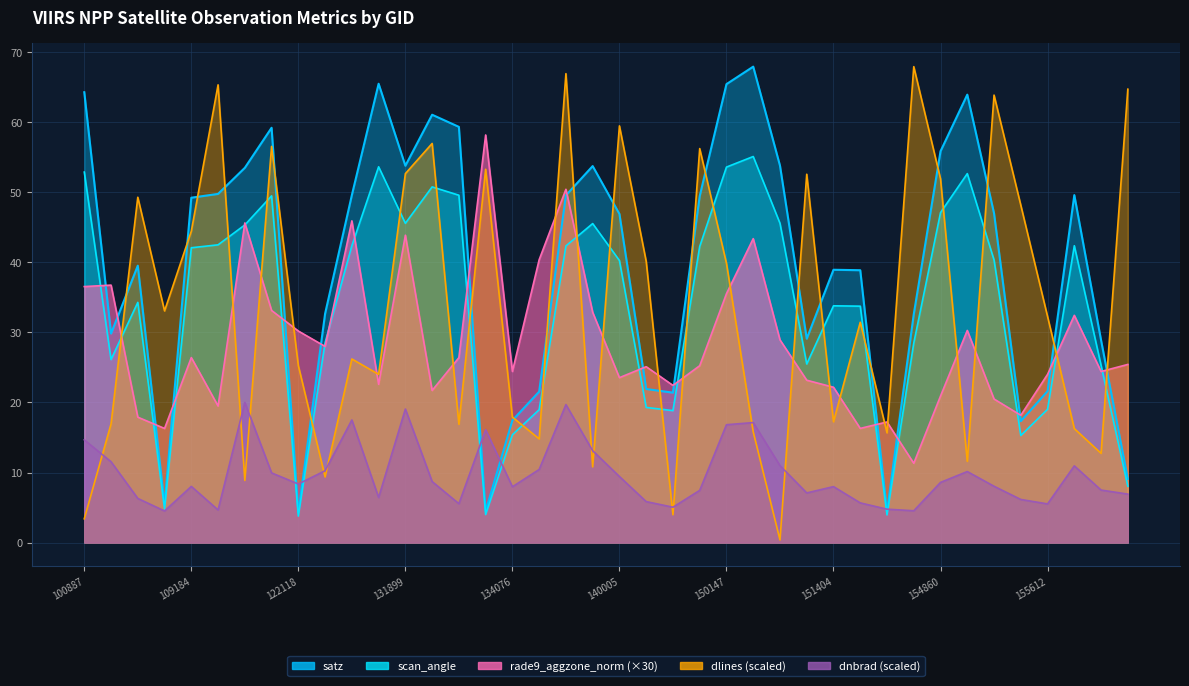

What is the total value across all series at 149775?

71.7